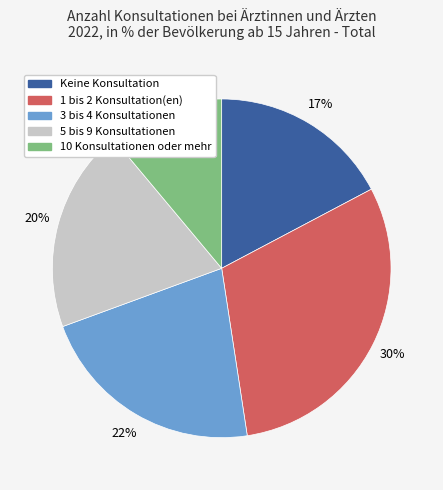

To the nearest percent, what portion does 1 bis 2 Konsultation(en) represent?

30%